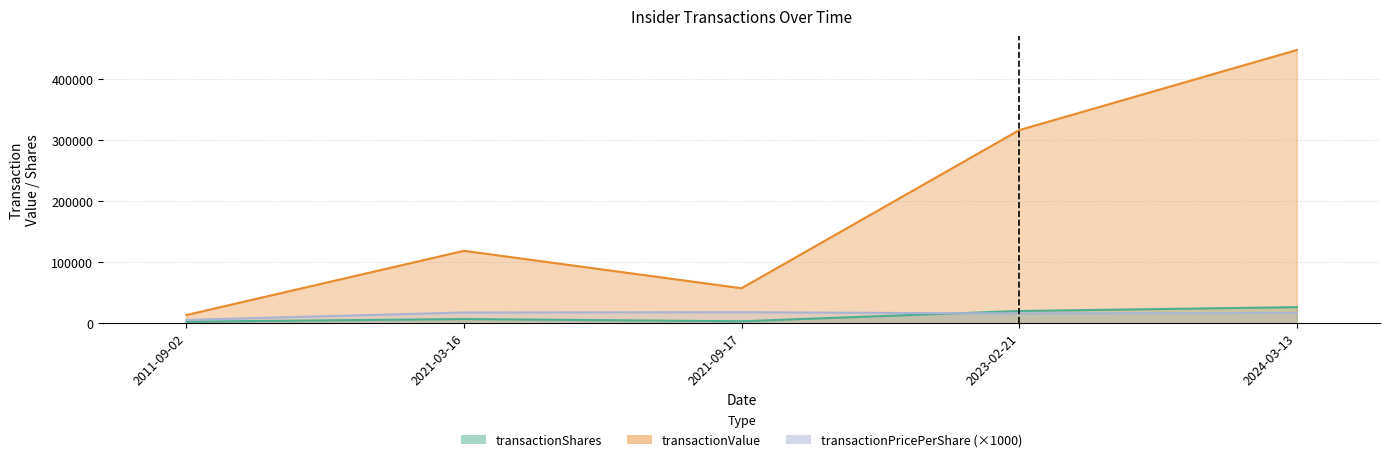

How many series are shown in this chart?

3